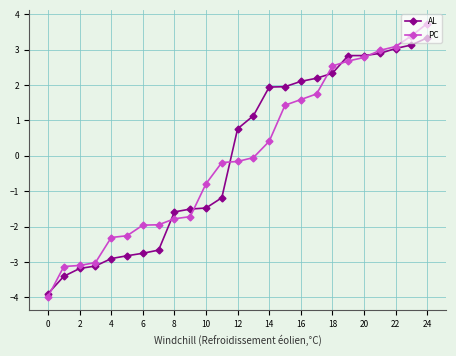

Rank the series by their maximum value, from highest to lowest.

PC, AL